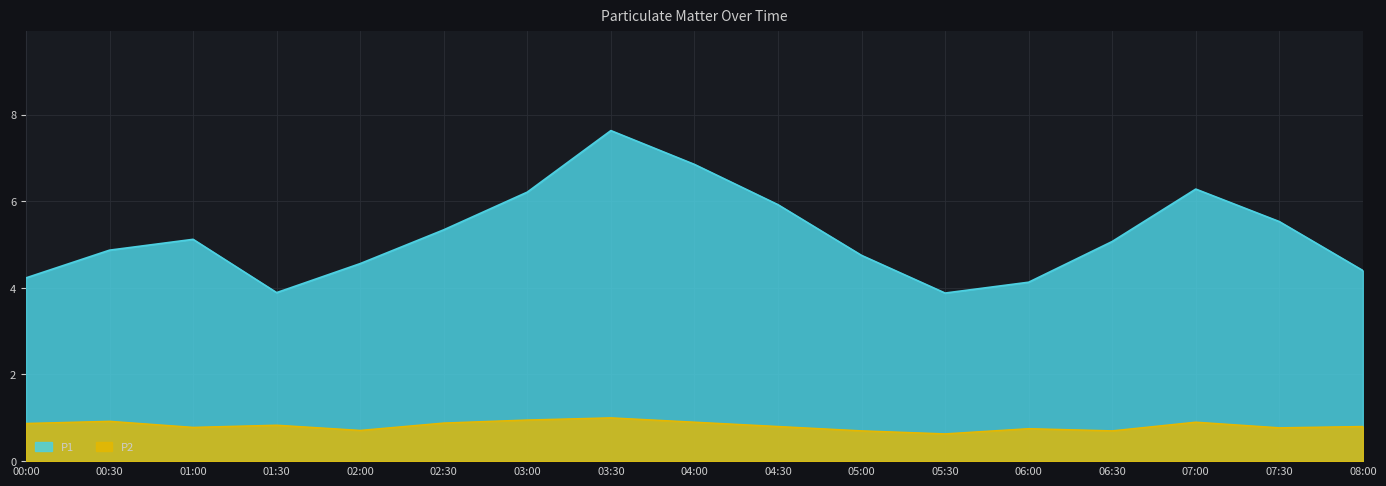

True or false: P1 and P2 intersect in this chart.

False